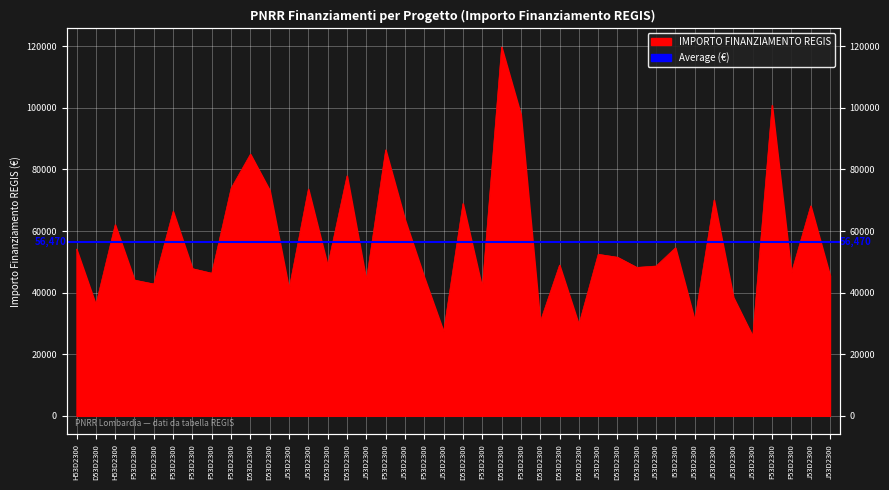

List the labels in order of value, smallest first.

J53D2300, J53D2300, D53D2300, D53D2300, J53D2300, D53D2300, J53D2300, J53D2300, F53D2300, F53D2300, J53D2300, F53D2300, F53D2300, J53D2300, F53D2300, F53D2300, F53D2300, D53D2300, J53D2300, D53D2300, D53D2300, D53D2300, J53D2300, H53D2300, I53D2300, H53D2300, J53D2300, F53D2300, J53D2300, D53D2300, J53D2300, D53D2300, J53D2300, F53D2300, D53D2300, D53D2300, F53D2300, F53D2300, F53D2300, D53D2300